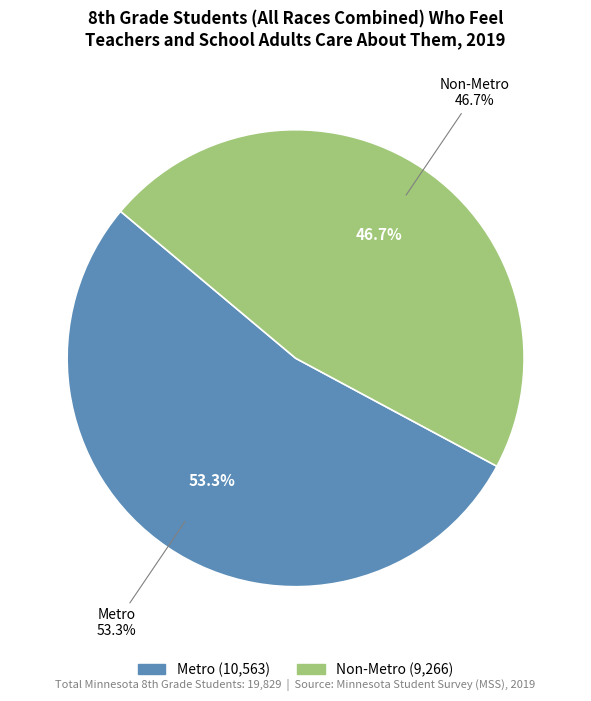

Rank the categories by value from highest to lowest.

Metro, Non-Metro